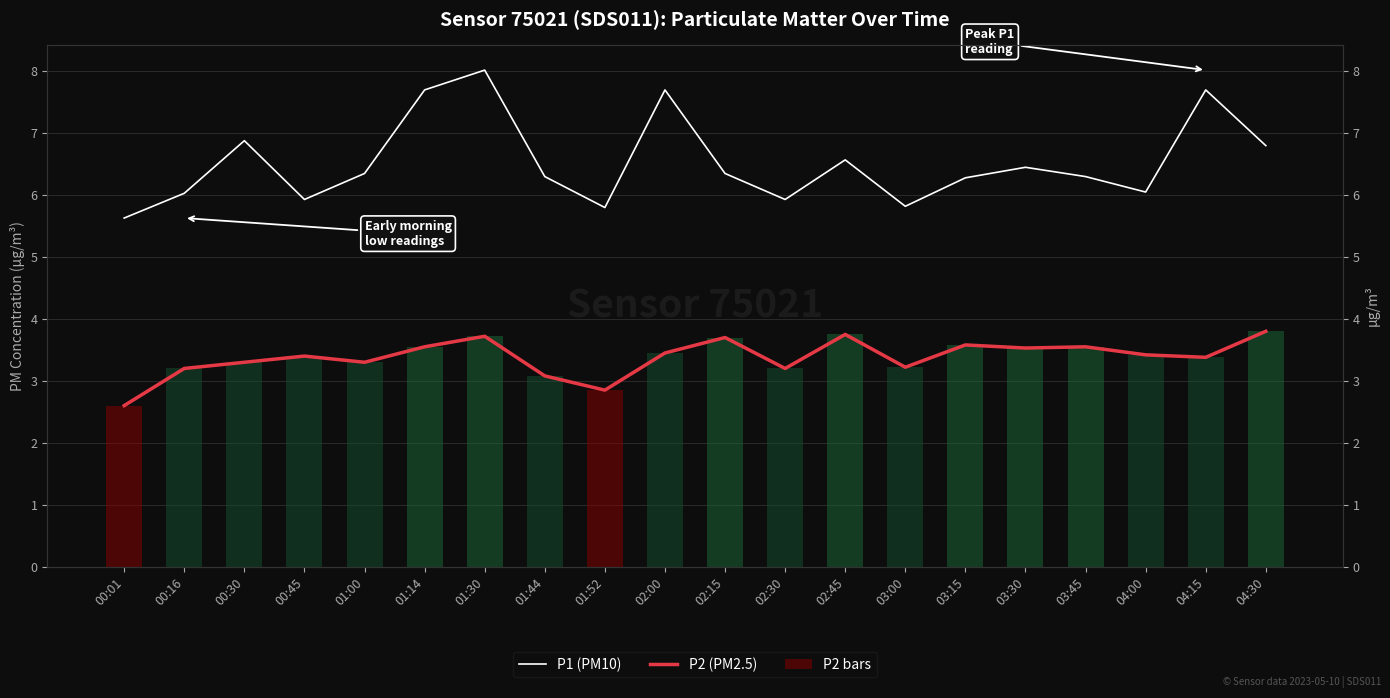

What is the label of the 20th bar from the left?

04:30